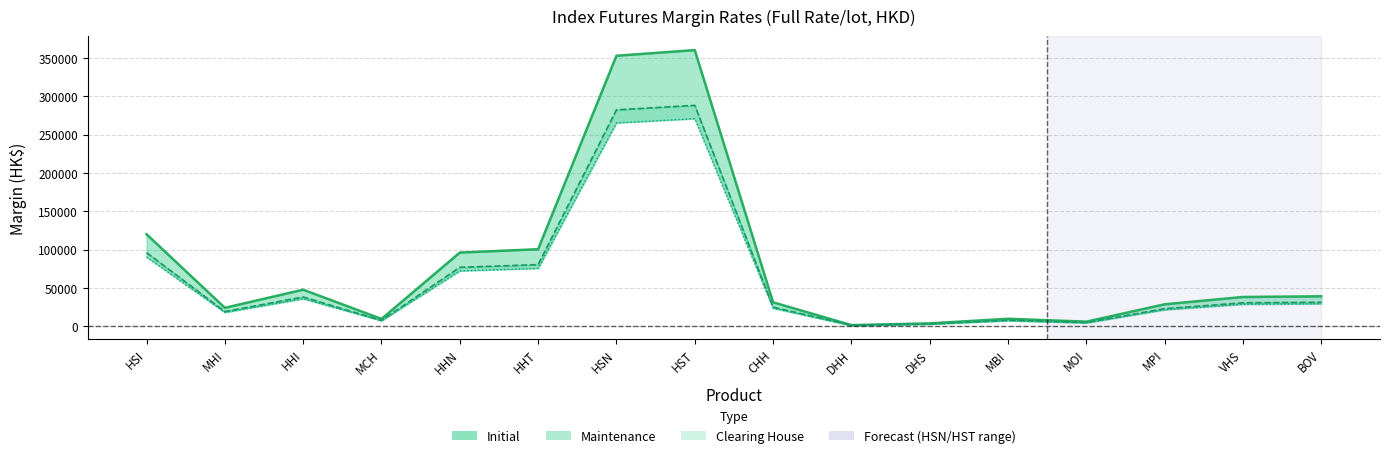

What is the average value of the Clearing House Margin series?

59632